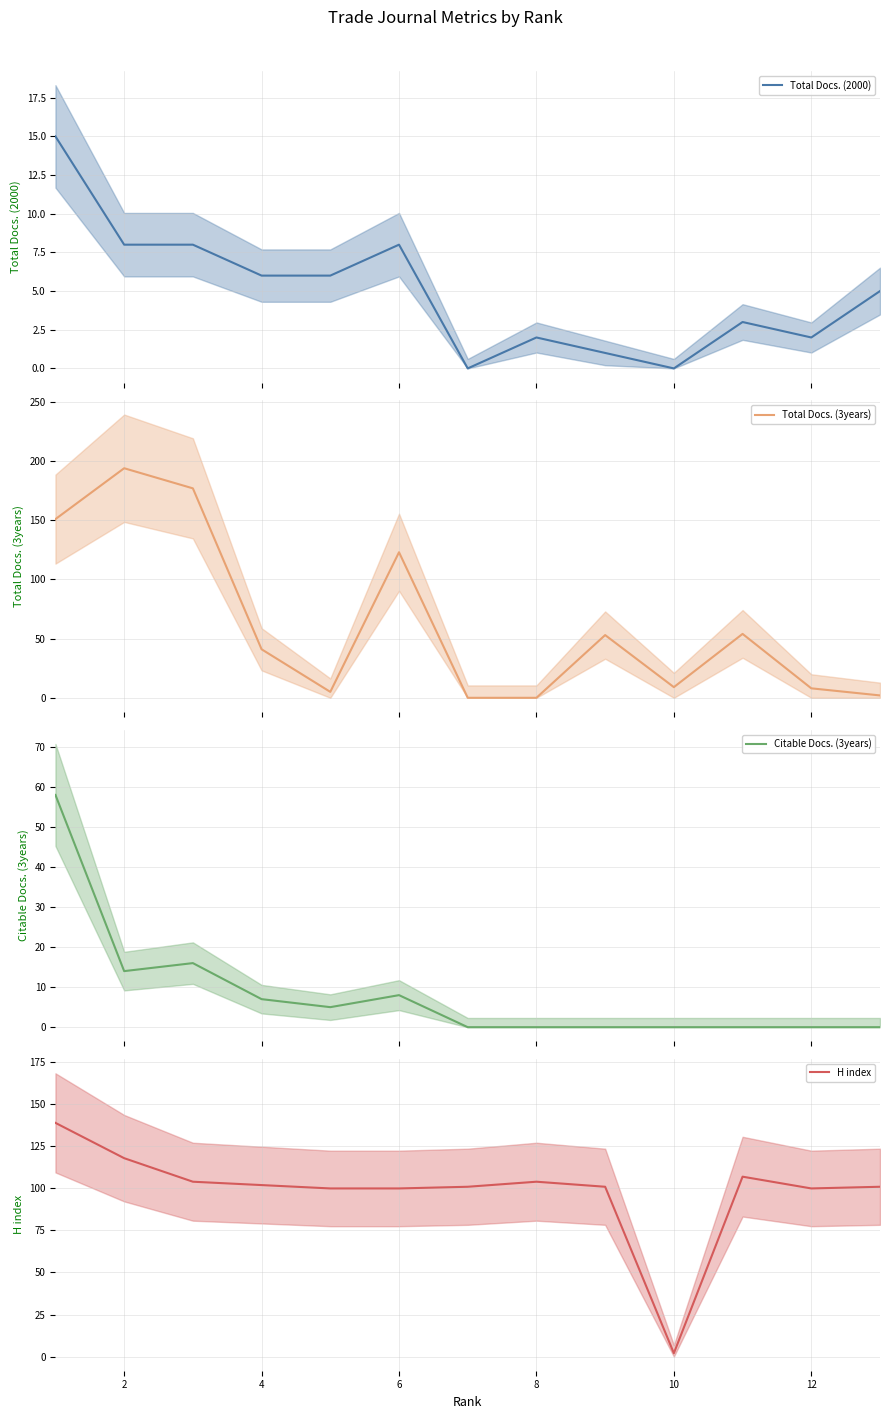

At which category does the chart reach its peak across all series?

2